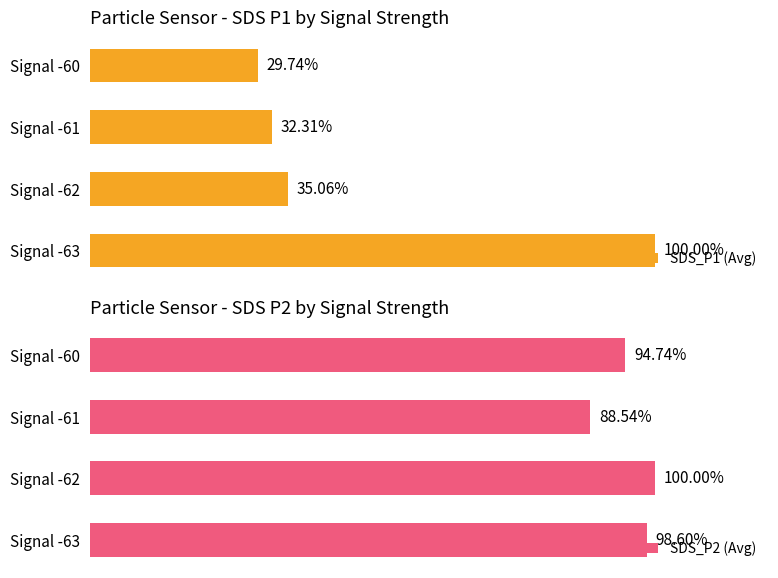

What is the difference between the maximum and minimum values in the SDS_P2 (Avg) series?

11.5